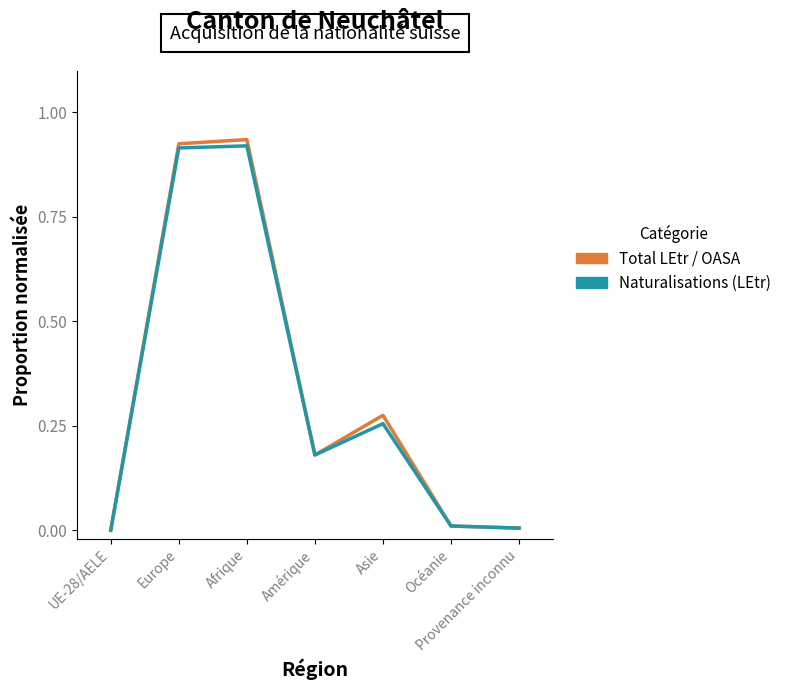

What is the total value across all series at Afrique?

1.9